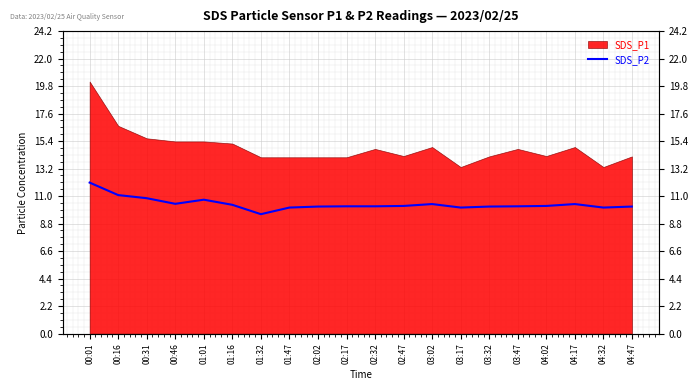

True or false: the data shows 3.4 at 04:17.

False